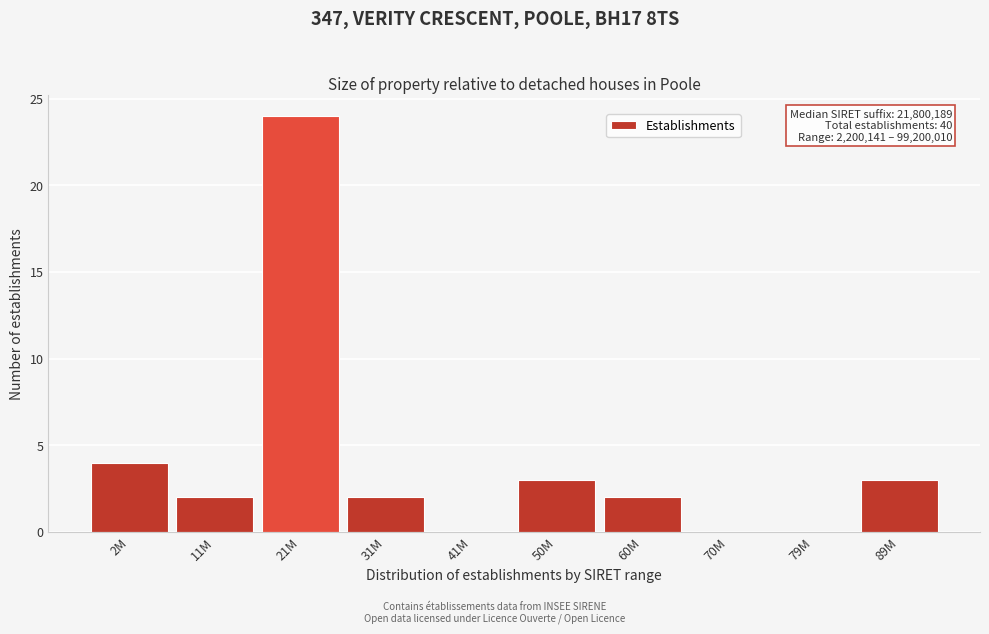

Reading left to right, what are all the values shown in this chart?

2M=4	11M=2	21M=24	31M=2	41M=0	50M=3	60M=2	70M=0	79M=0	89M=3